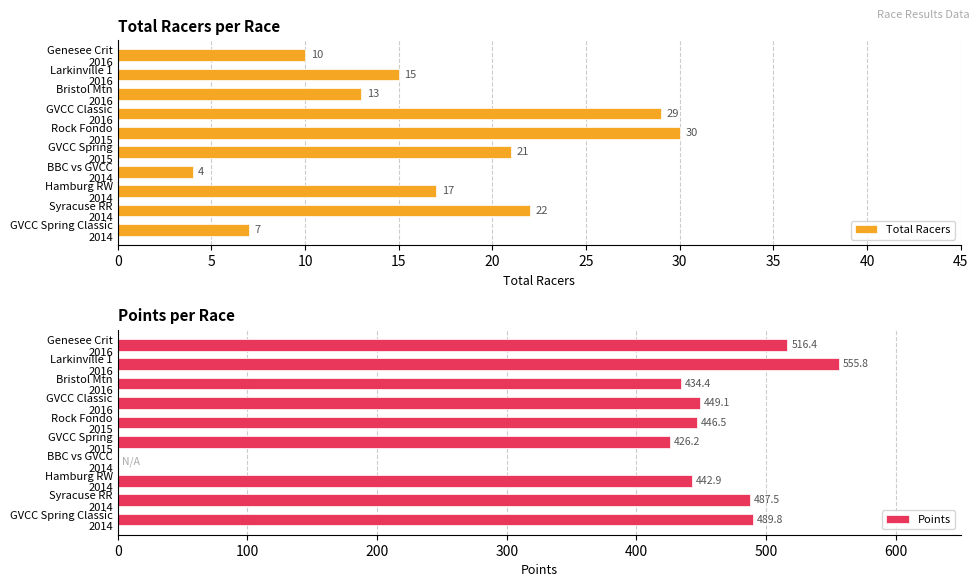

What is the maximum value for Total Racers?

30